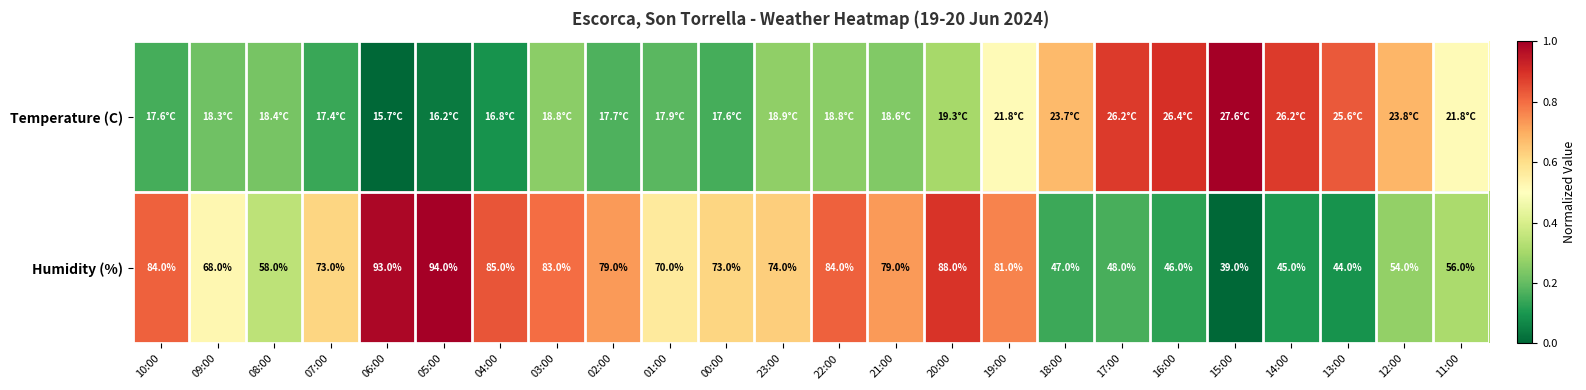

What is the greatest value displayed?

1.0